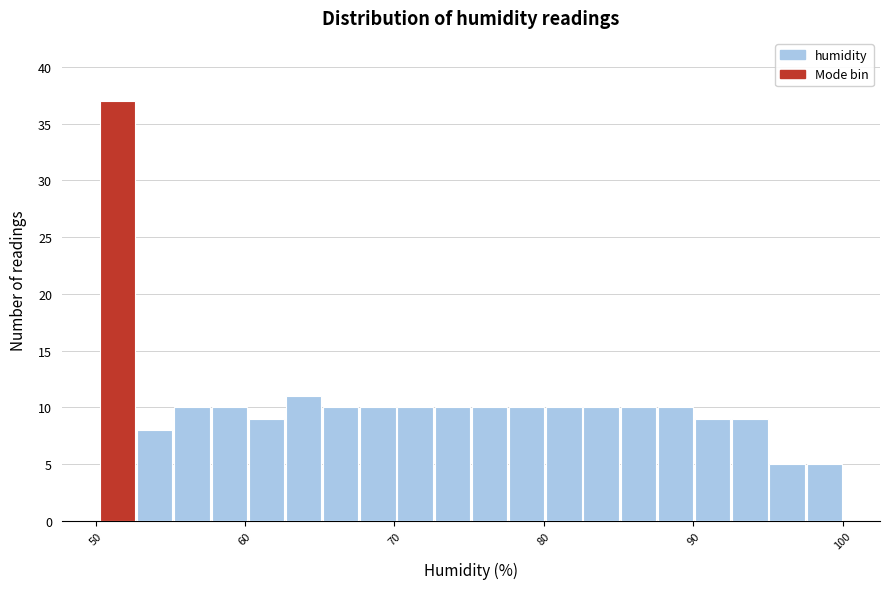

Read against the x-axis, roughly where is the centre of the tallest bar?

51